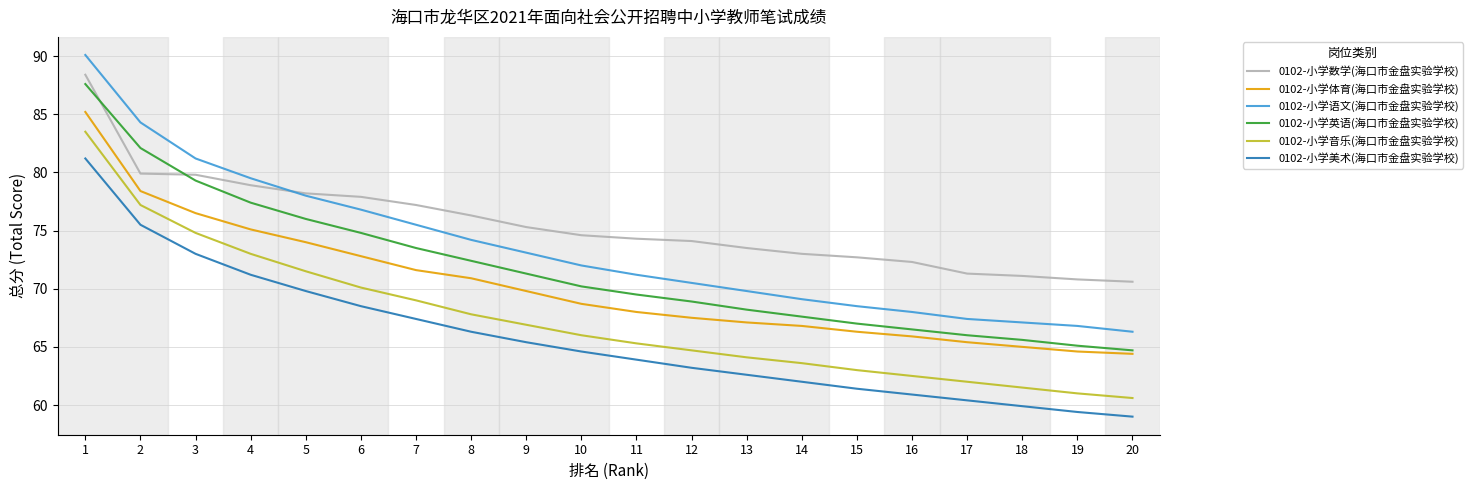

True or false: 0102-小学美术(海口市金盘实验学校) has more than 1 interior local peaks.

False